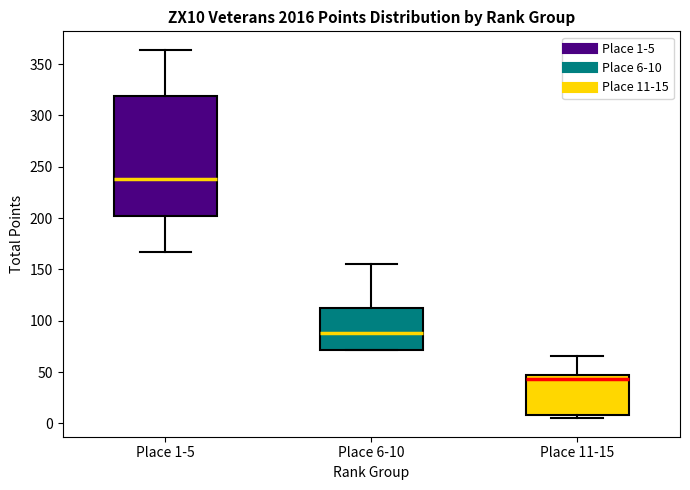

Which box's median line is the lowest?

Place 11-15